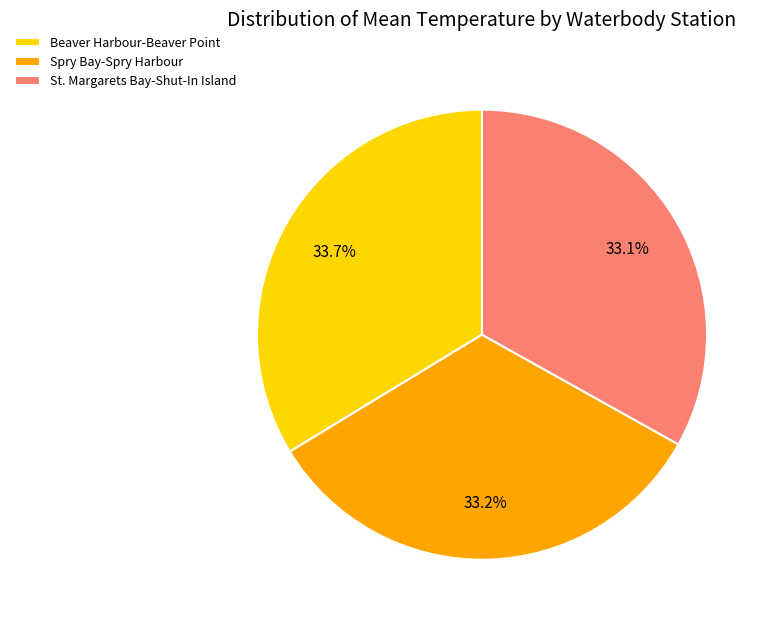

Combined, what portion of the pie is Beaver Harbour-Beaver Point and Spry Bay-Spry Harbour?

66.9%